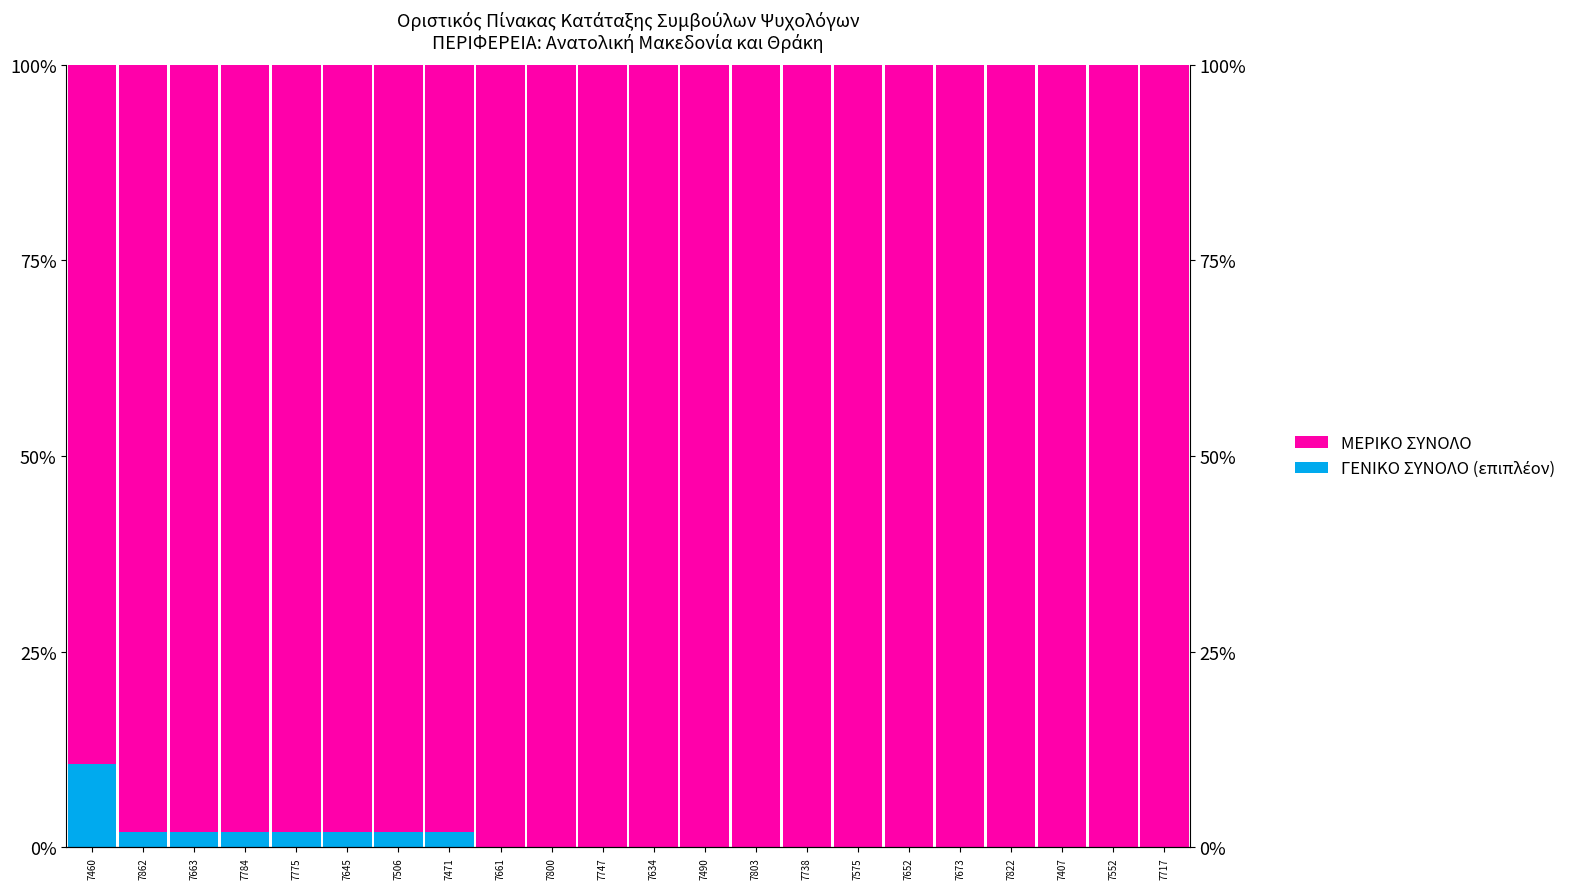

Rank the series by their maximum value, from highest to lowest.

ΜΕΡΙΚΟ ΣΥΝΟΛΟ, ΓΕΝΙΚΟ ΣΥΝΟΛΟ (επιπλέον)